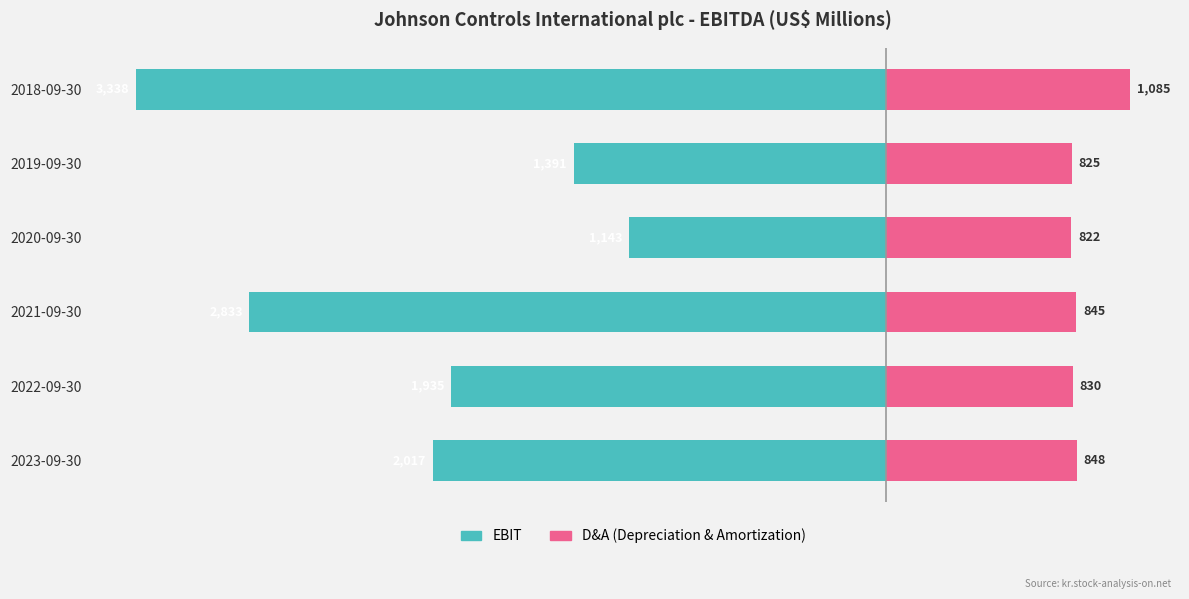

What are all the series names shown in the legend?

EBIT, D&A (Depreciation & Amortization)